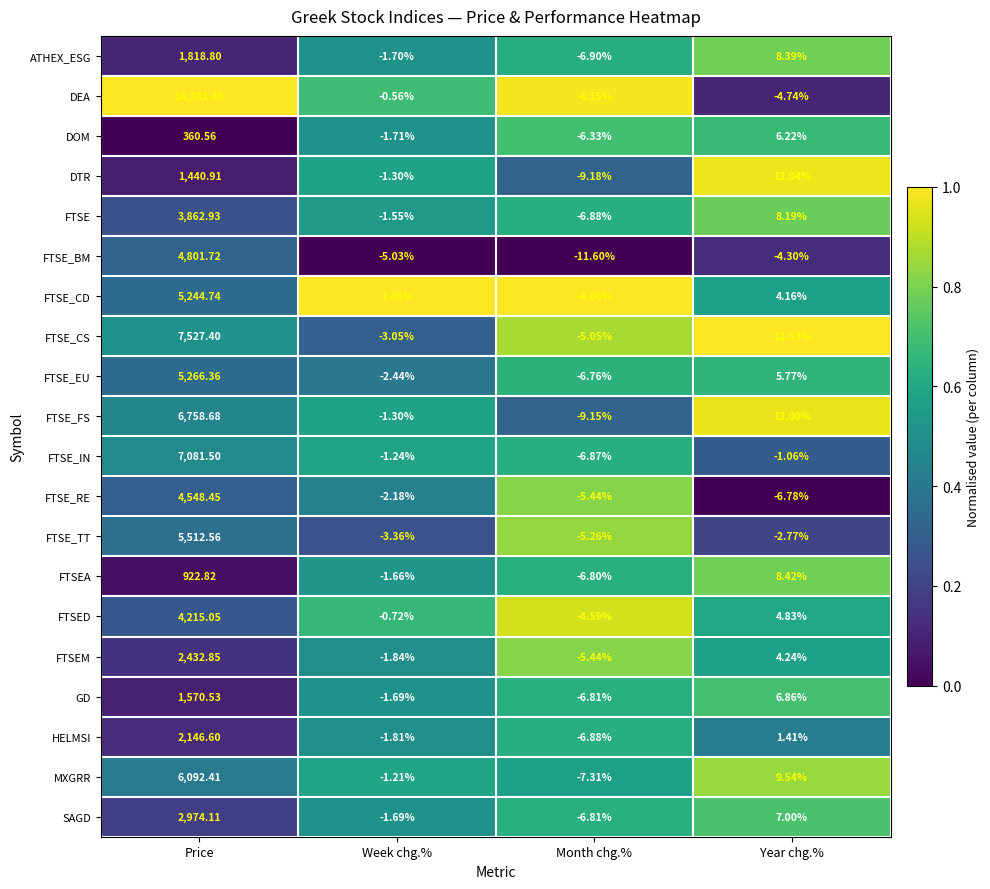

At how many categories does at least one series exceed 0?

3